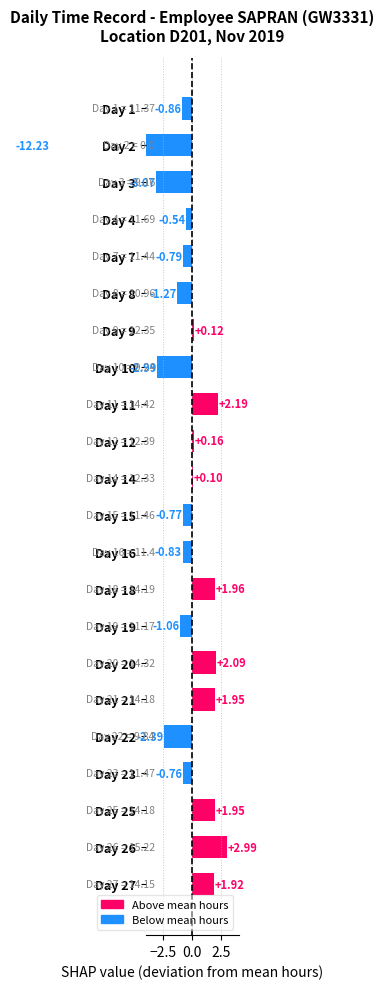

How many bars are there in total?

22